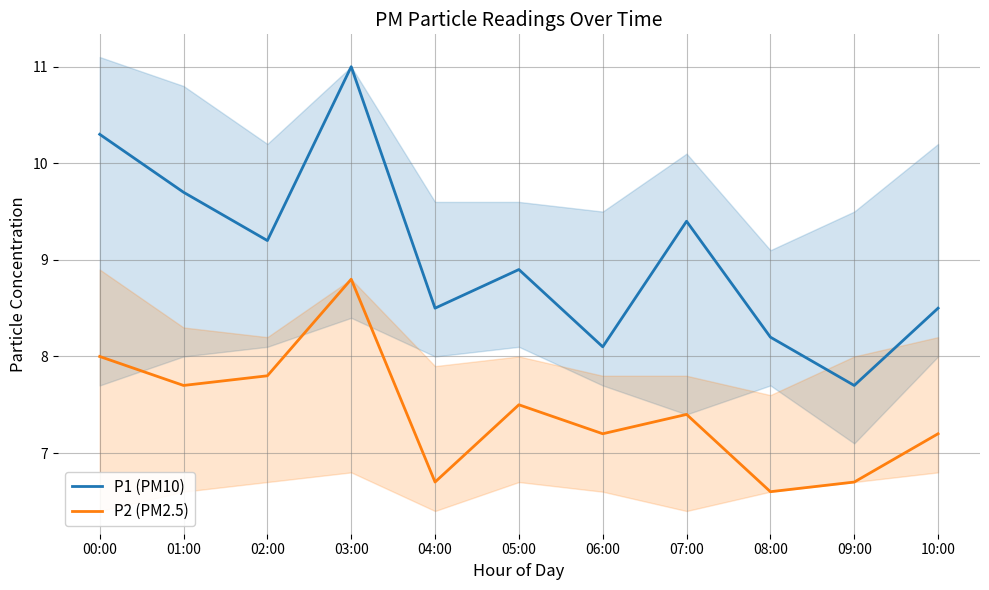

Reading left to right, list all the values displayed in this chart.

P1 (PM10): 00:00=10.3	01:00=9.7	02:00=9.2	03:00=11.0	04:00=8.5	05:00=8.9	06:00=8.1	07:00=9.4	08:00=8.2	09:00=7.7	10:00=8.5
P2 (PM2.5): 00:00=8.0	01:00=7.7	02:00=7.8	03:00=8.8	04:00=6.7	05:00=7.5	06:00=7.2	07:00=7.4	08:00=6.6	09:00=6.7	10:00=7.2